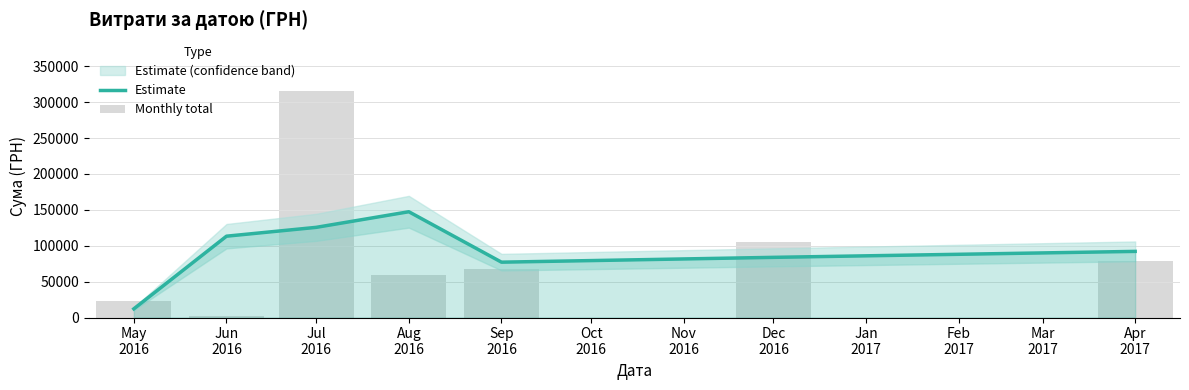

At which category is the sum across all series the highest?

Jul
2016